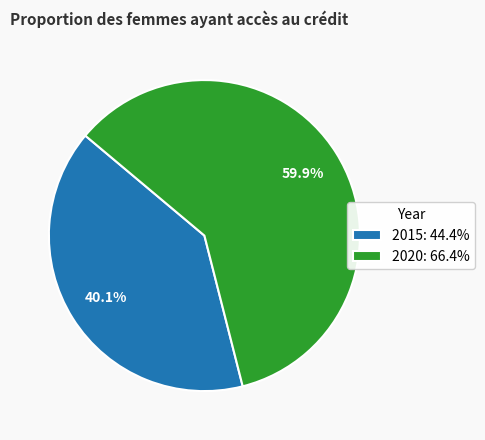

Is 2015 the majority of the pie?

No